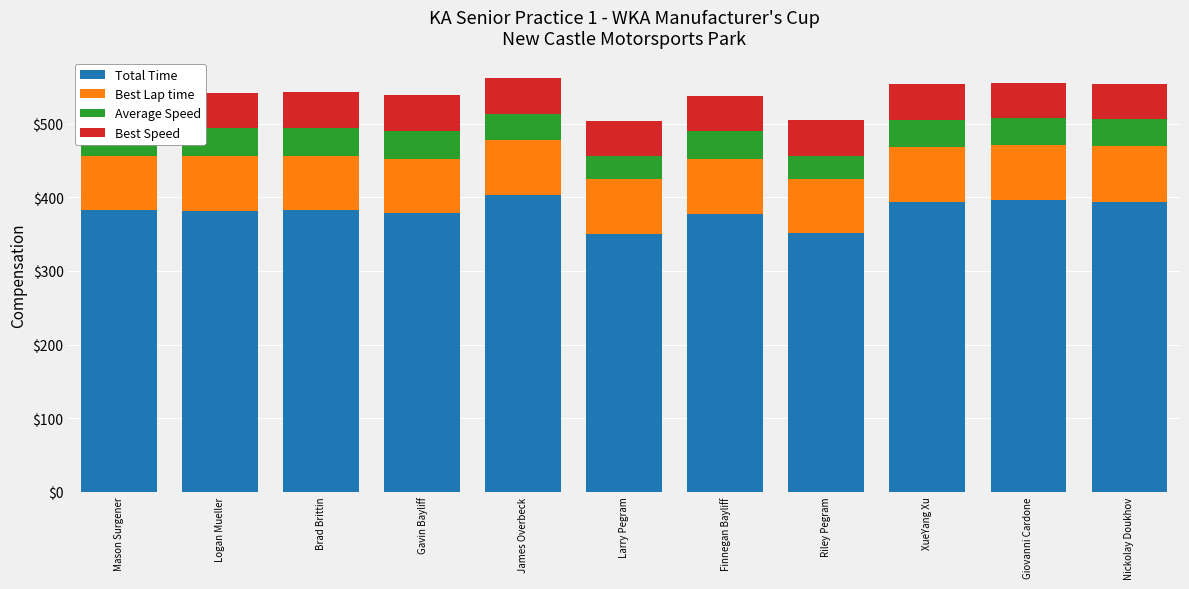

Rank the categories by Best Speed value from lowest to highest.

Nickolay Doukhov, Giovanni Cardone, XueYang Xu, Riley Pegram, Finnegan Bayliff, Larry Pegram, Gavin Bayliff, James Overbeck, Brad Brittin, Logan Mueller, Mason Surgener